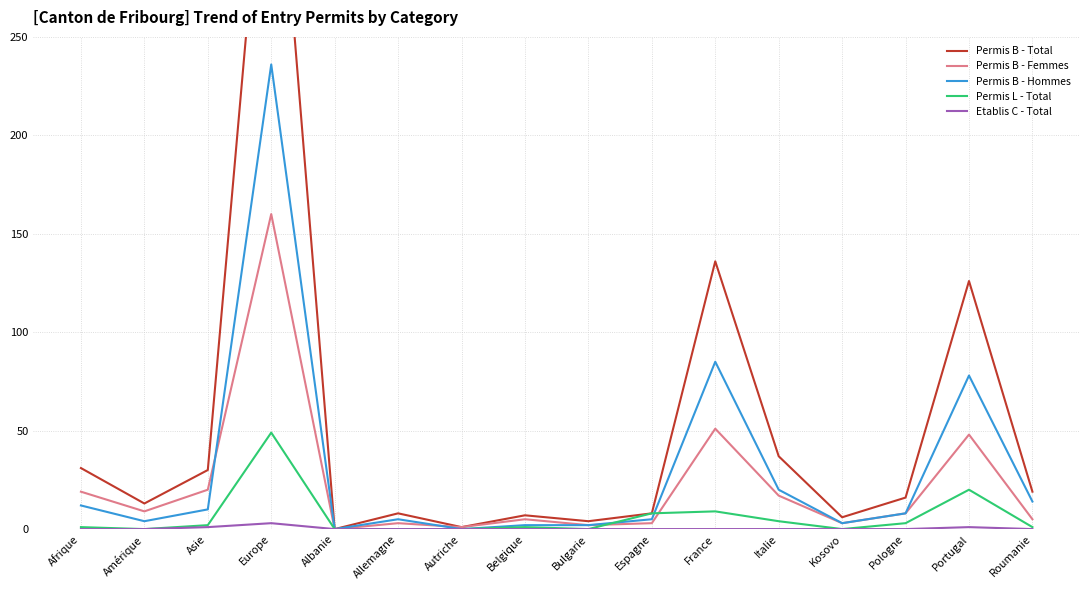

What is the total value across all series at Pologne?

35